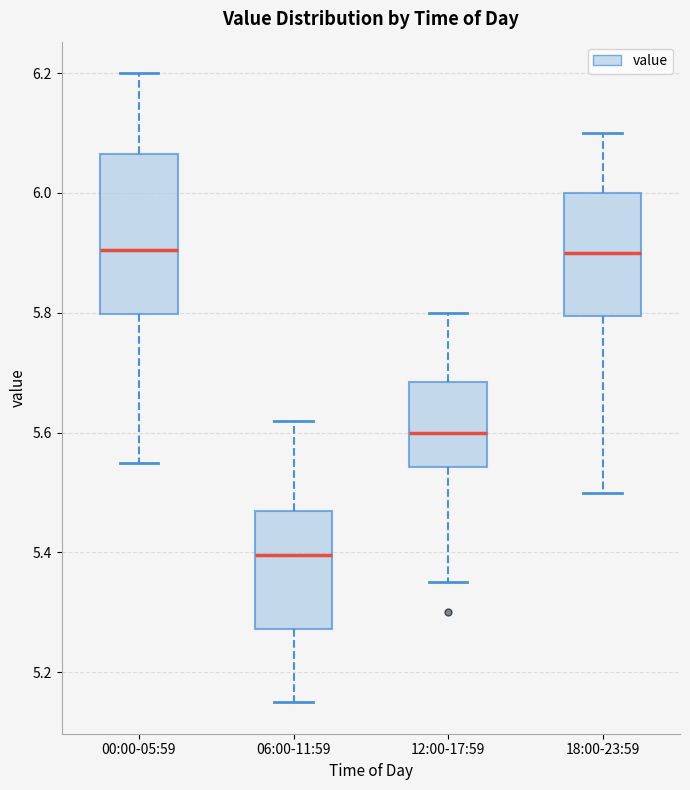

Which box is the tallest, from its lower edge to its upper edge?

00:00-05:59